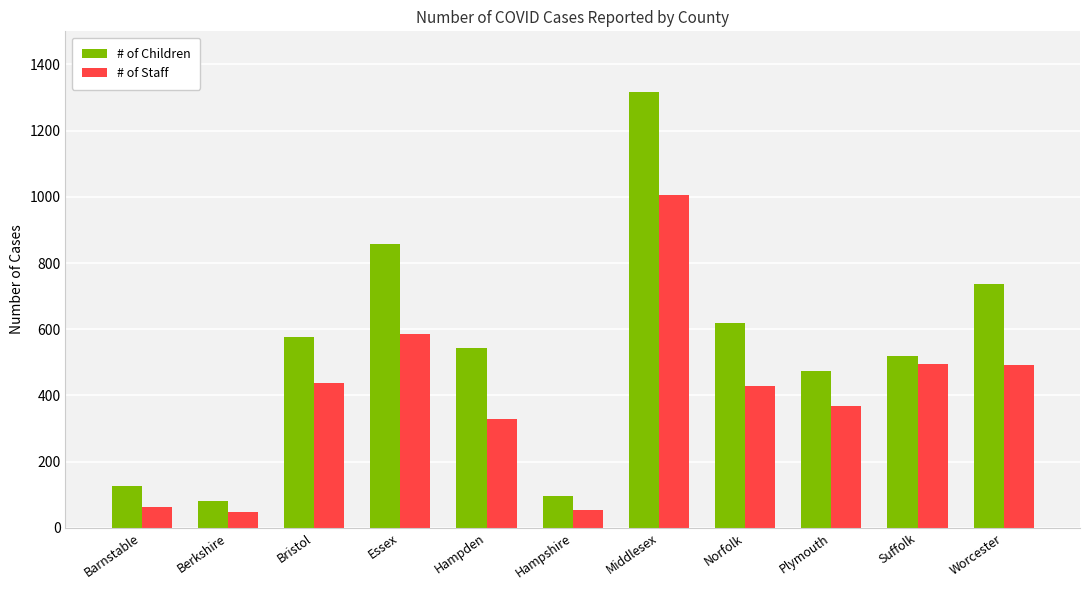

Where is # of Children nearest to the value 698?

Worcester